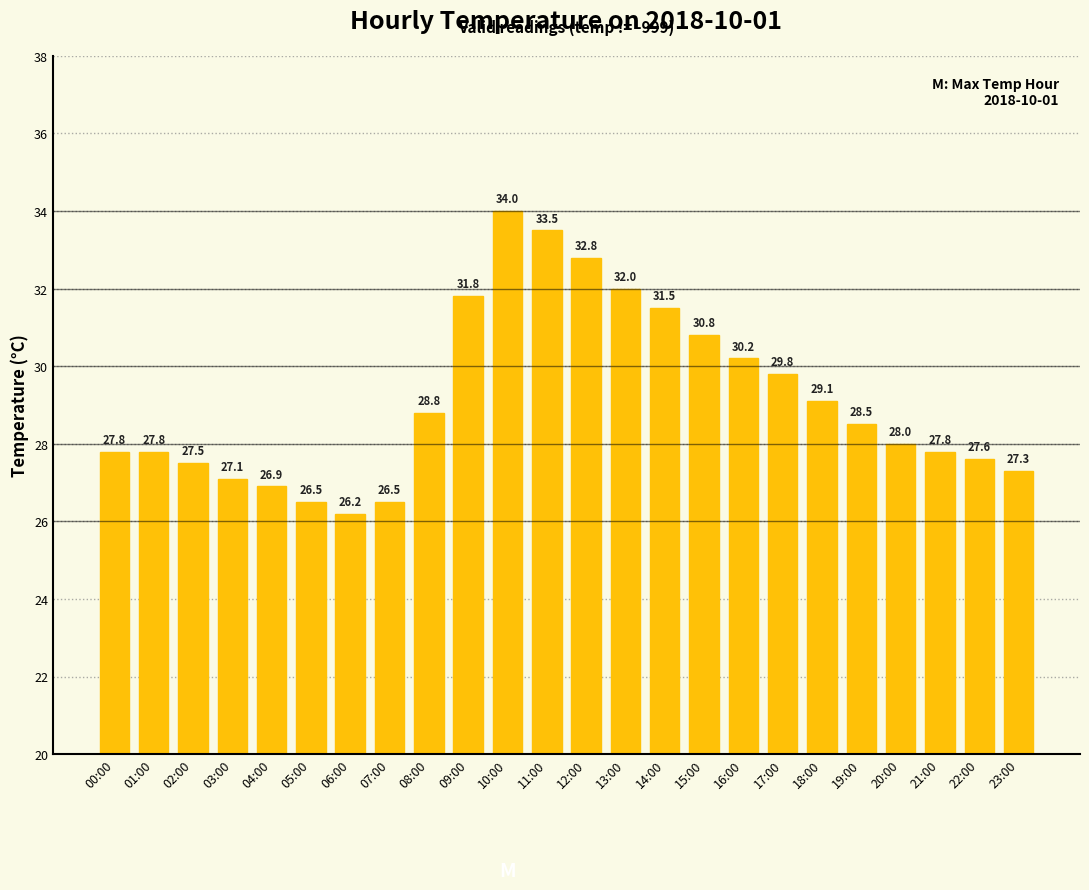

Which category has the lowest value across all series?

06:00